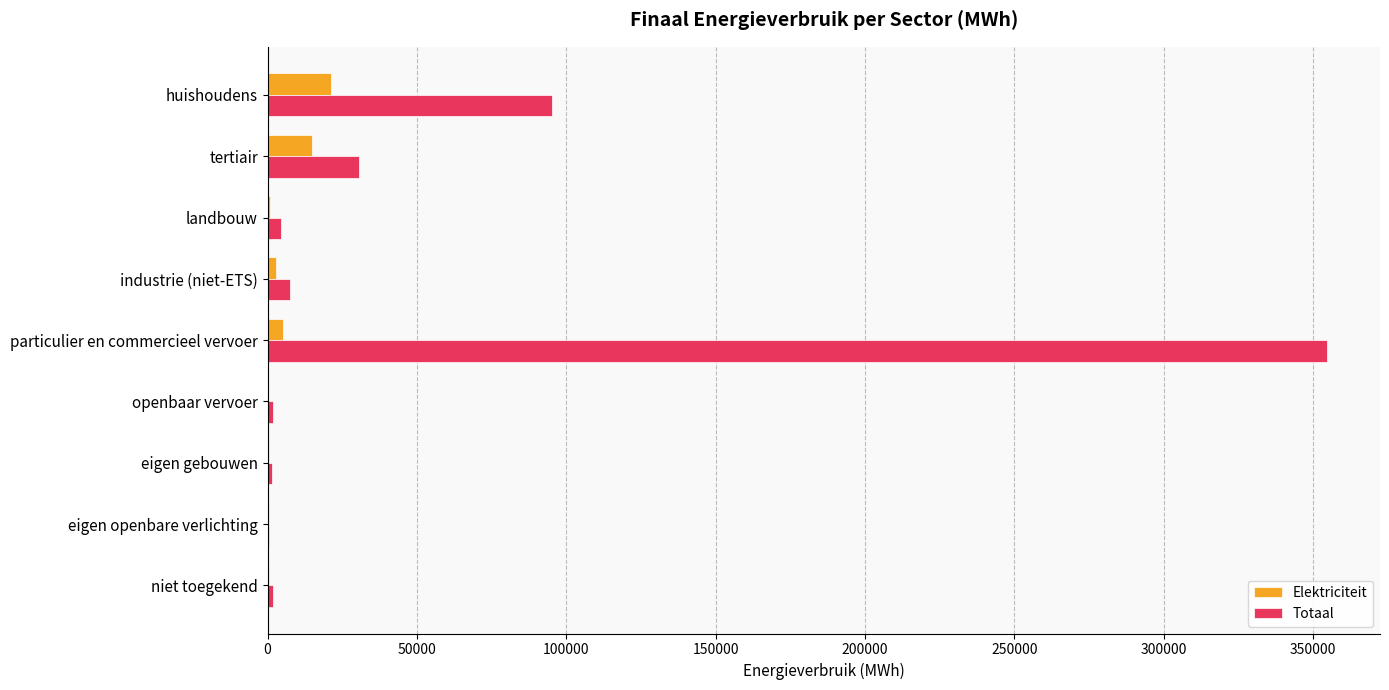

At which category is the sum across all series the highest?

particulier en commercieel vervoer